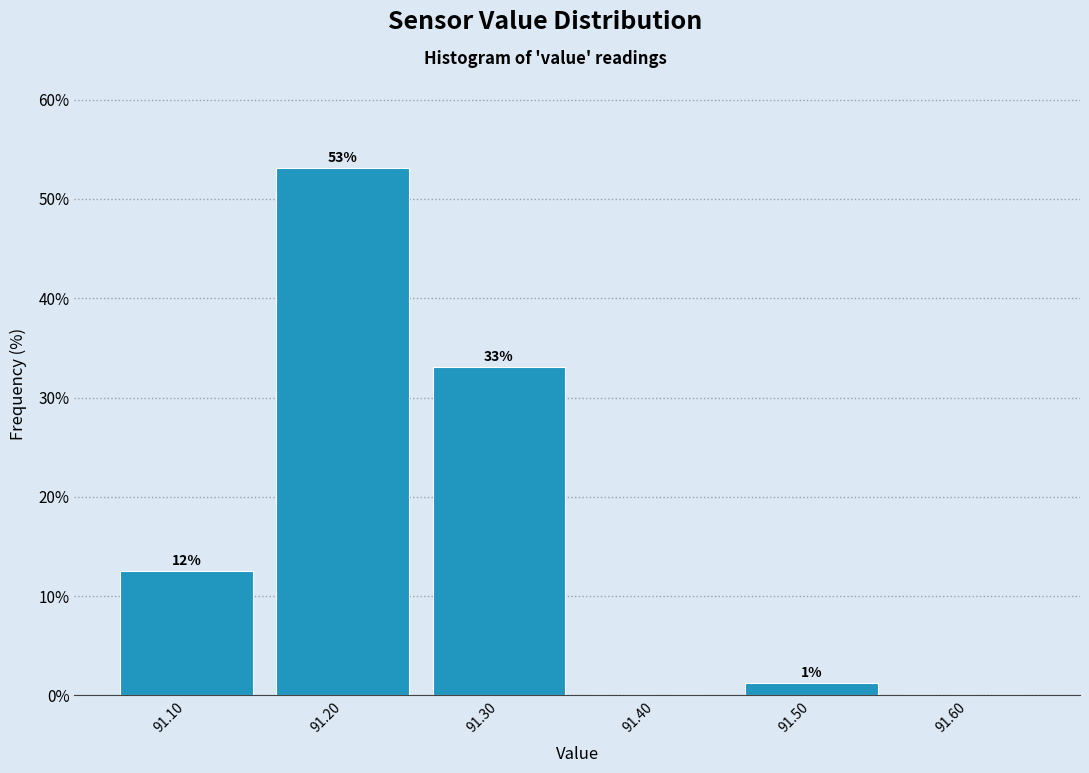

Which range on the x-axis has the tallest bar?

91.15 to 91.25